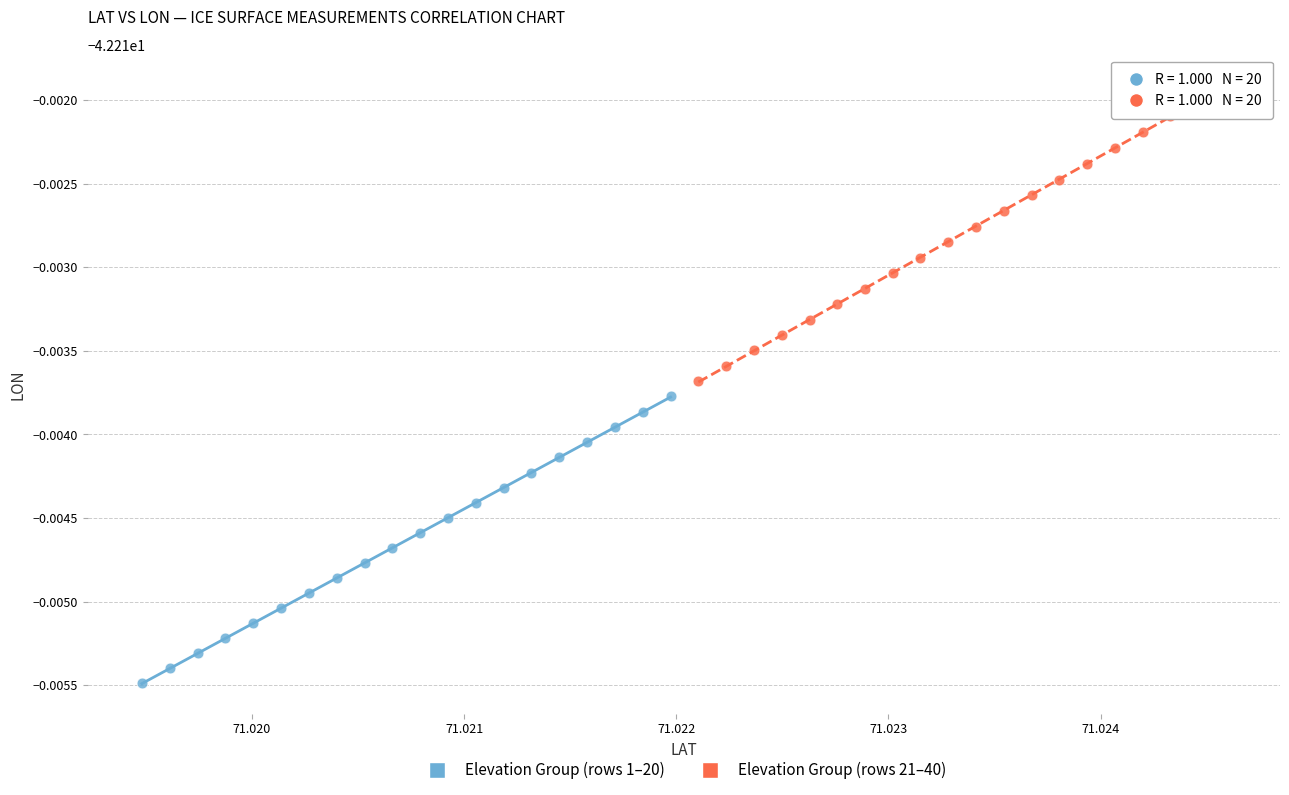

What are all the series names shown in the legend?

Elevation Group (rows 1–20), Elevation Group (rows 21–40)